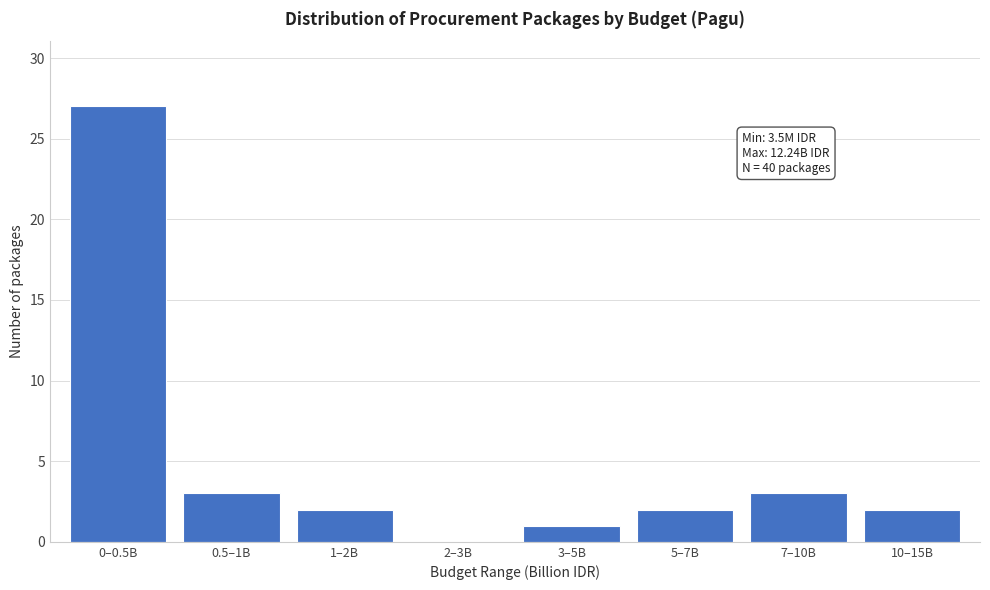

Reading left to right, what are all the values shown in this chart?

0–0.5B=27	0.5–1B=3	1–2B=2	2–3B=0	3–5B=1	5–7B=2	7–10B=3	10–15B=2